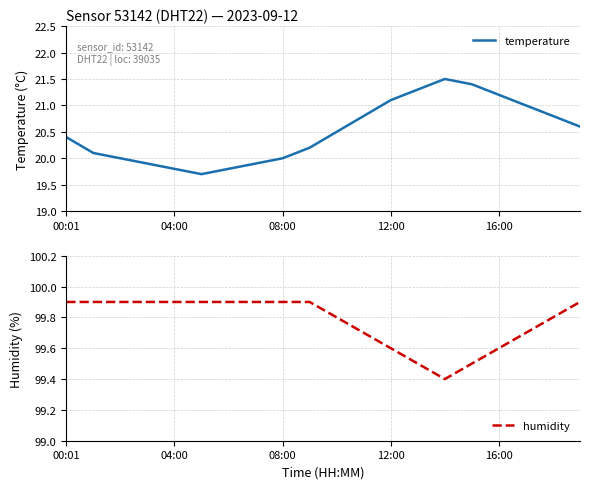

What is the sum of all temperature values?

410.0